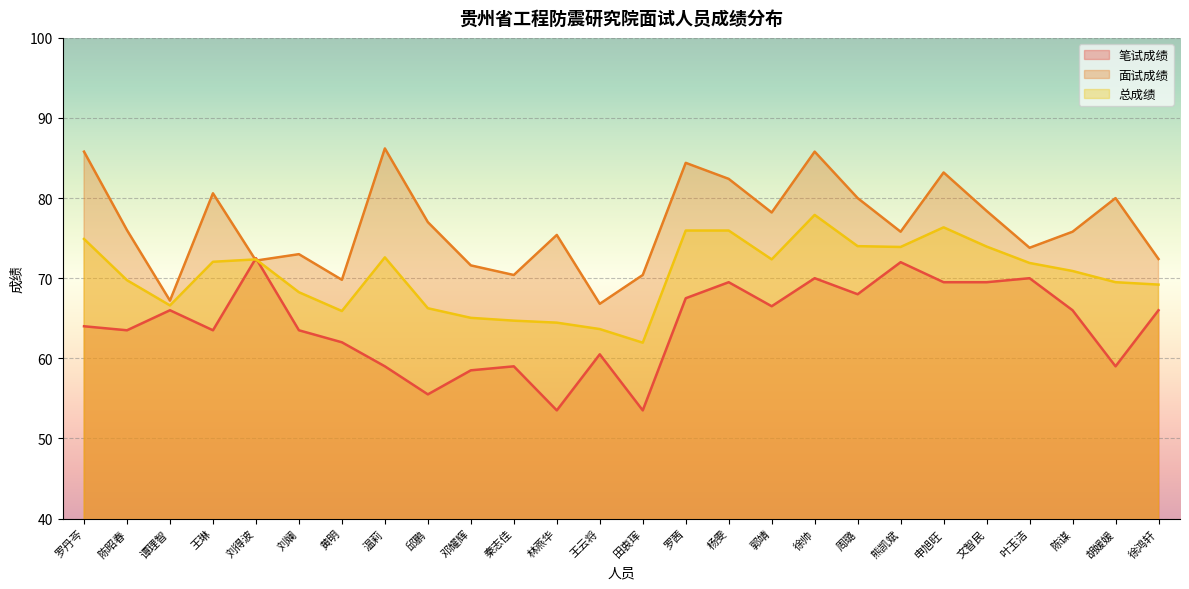

Which series has the largest range (max minus min)?

面试成绩